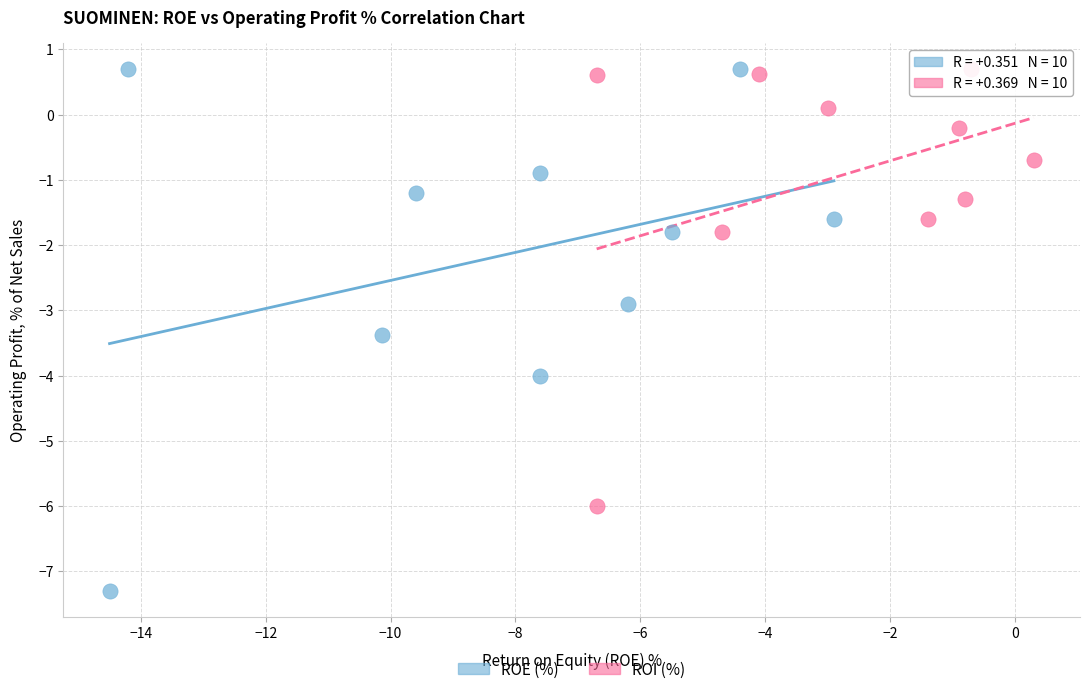

Which series has the largest Y range (max minus min)?

ROE (%)